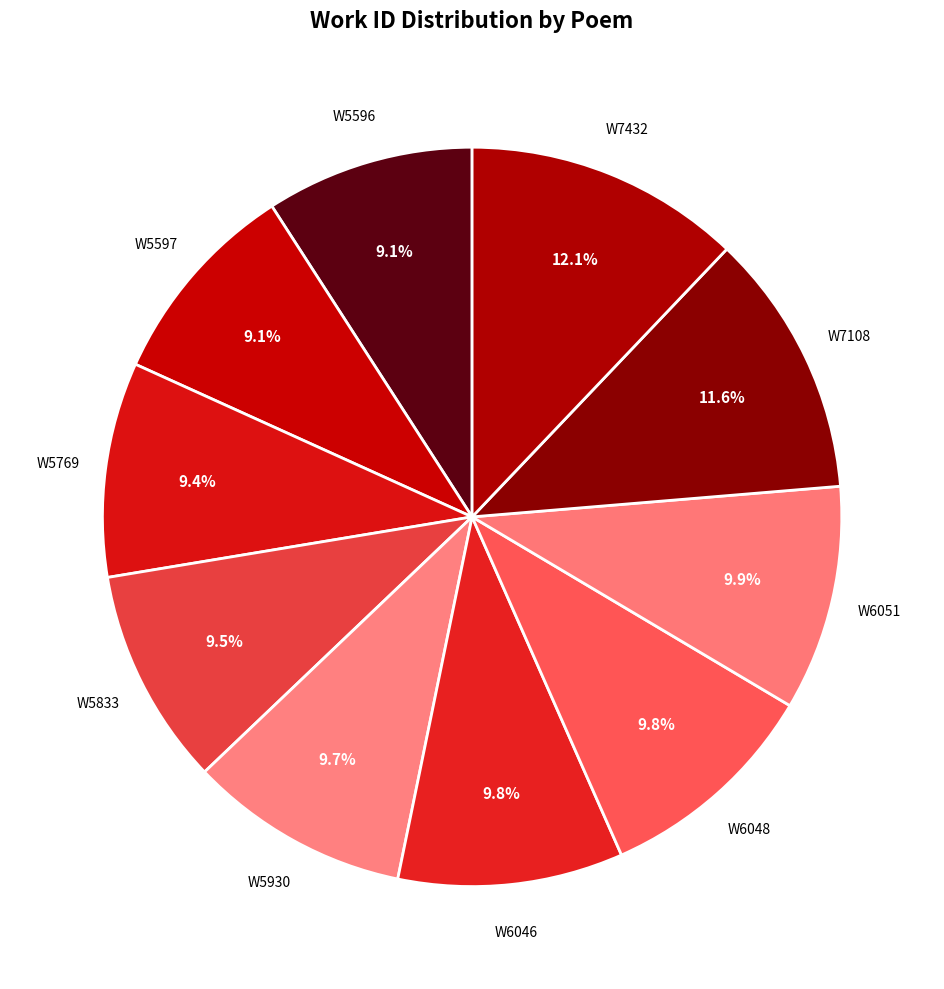

How many slices are in this pie chart?

10